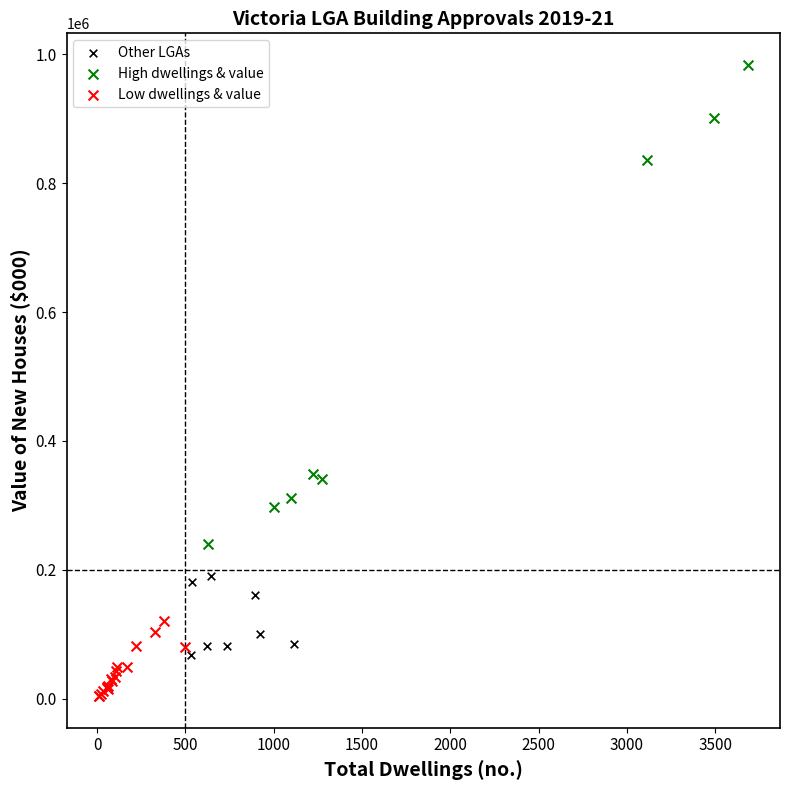

What are all the series names shown in the legend?

Other LGAs, High dwellings & value, Low dwellings & value